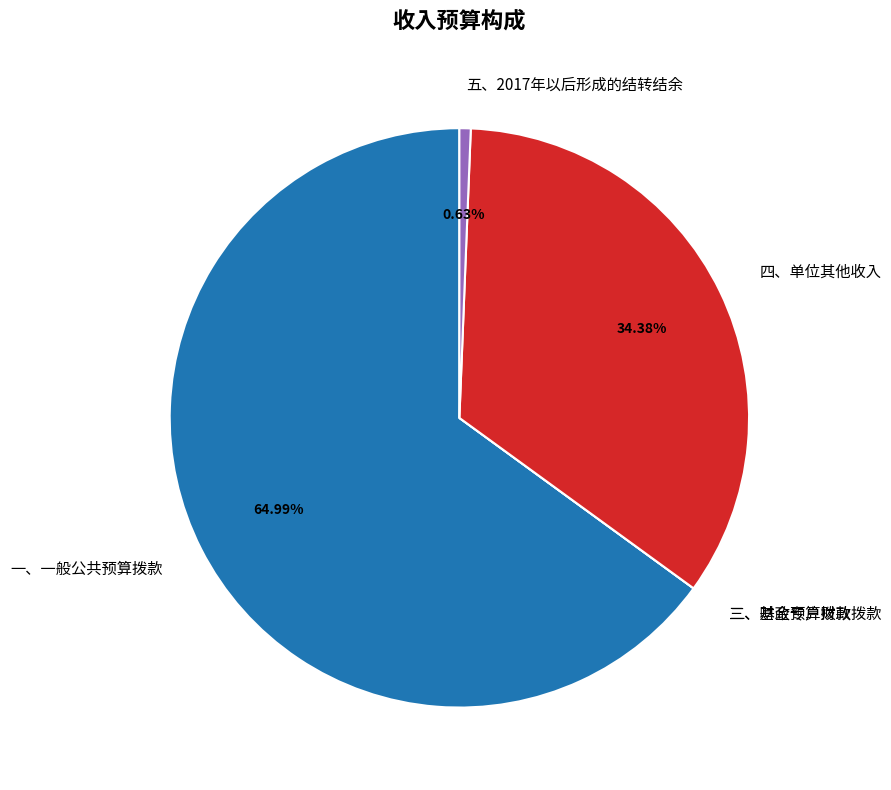

Which category accounts for the majority?

一、一般公共预算拨款